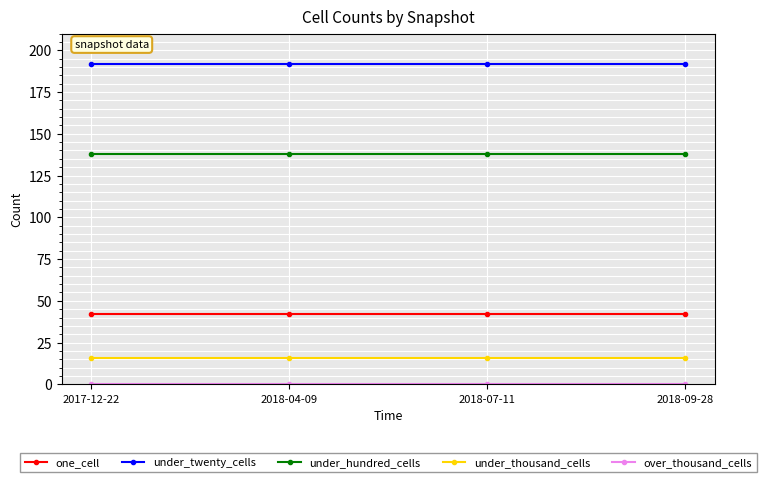

True or false: under_twenty_cells and under_hundred_cells cross at least once.

False